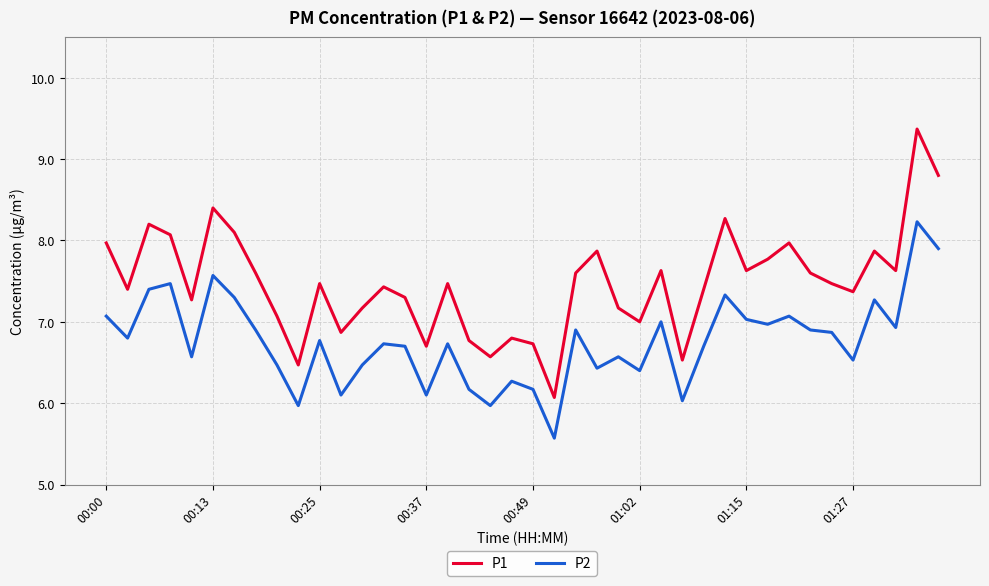

What is the difference between the maximum and minimum values in the P2 series?

2.7